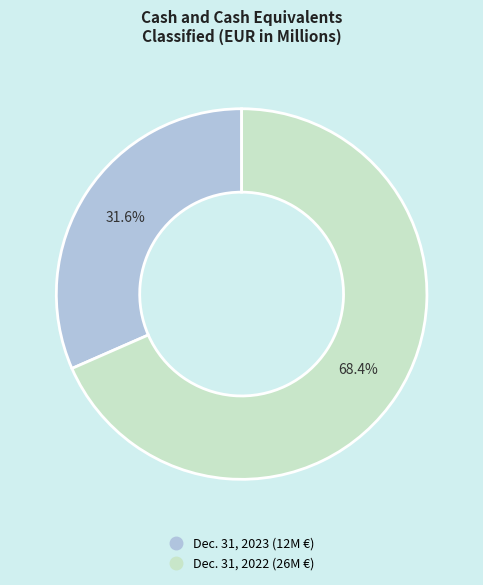

Which category has the smallest portion of the pie?

Dec. 31, 2023